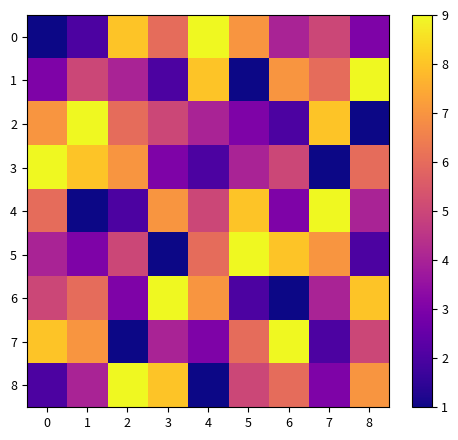

Between 3 and 1, which is larger?

3